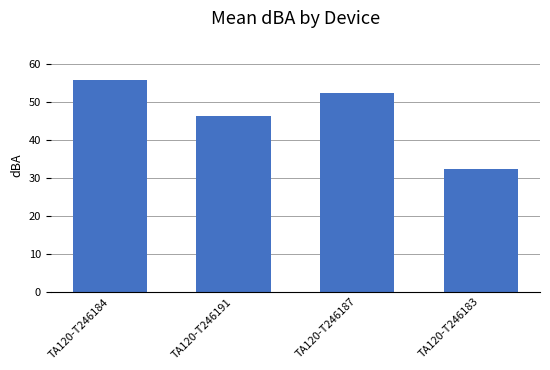

List the labels in order of value, smallest first.

TA120-T246183, TA120-T246191, TA120-T246187, TA120-T246184